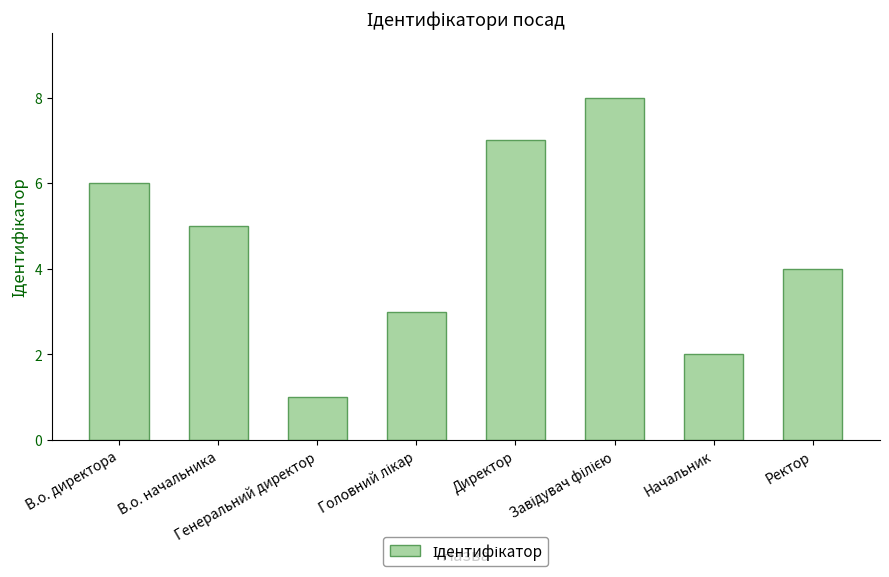

Count the values in the range 3 to 7.

5